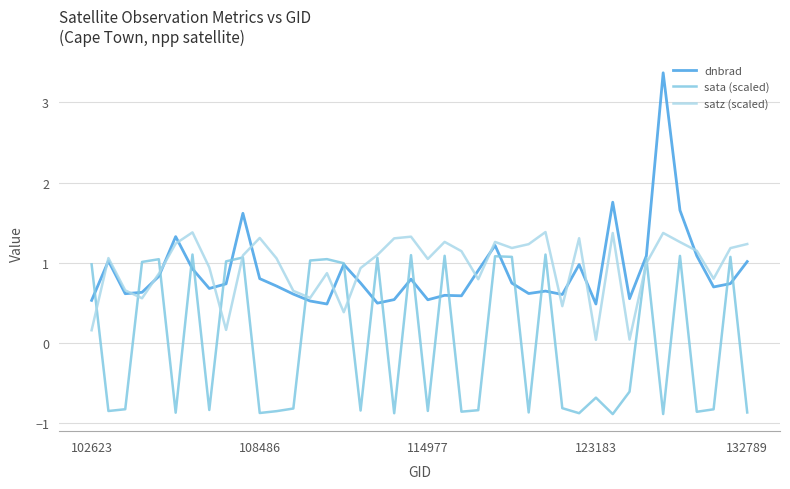

Which series has the widest spread of values?

dnbrad